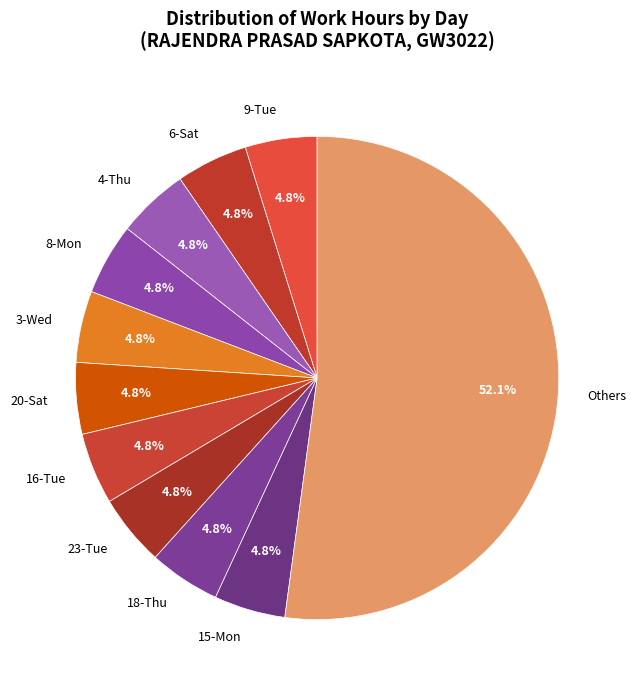

What percentage is NOT represented by 8-Mon?

95.2%